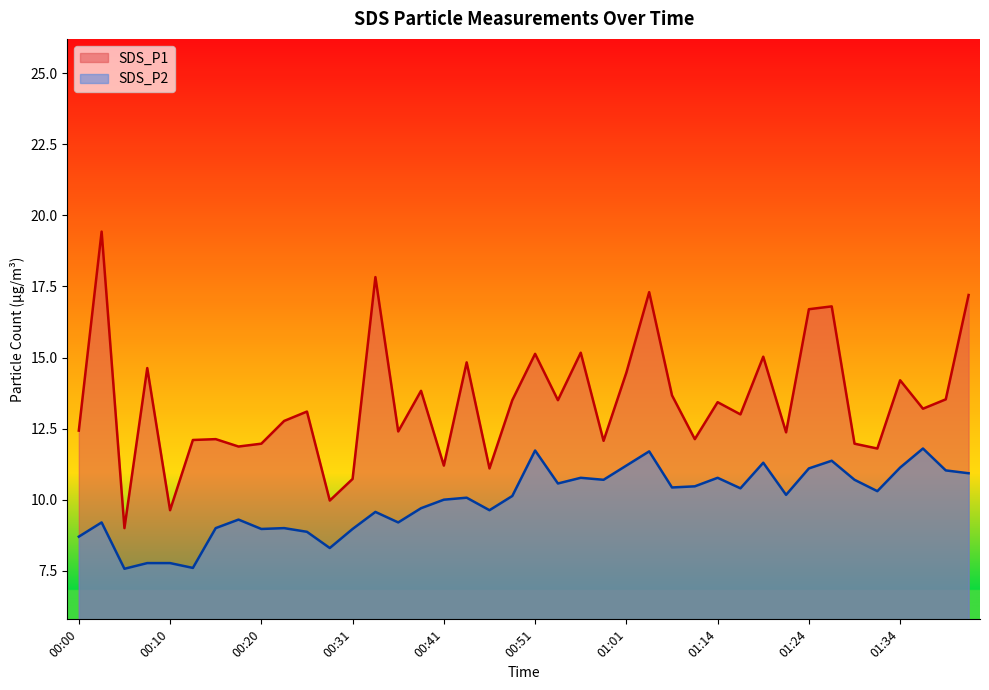

The SDS_P2 series shows 11.3 at 01:19. True or false?

True